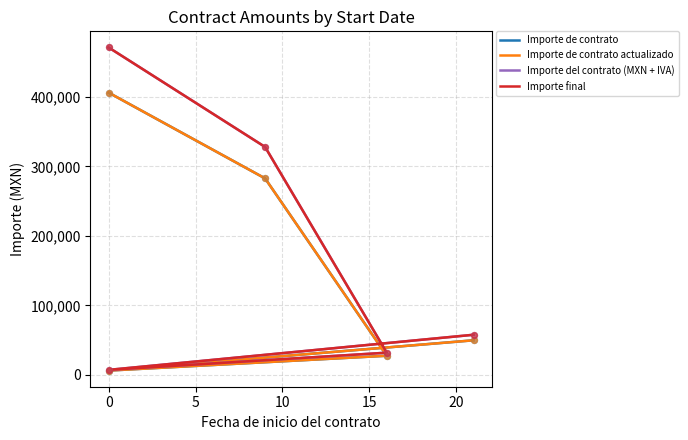

Which series reaches the maximum Y coordinate?

Importe del contrato (MXN + IVA)